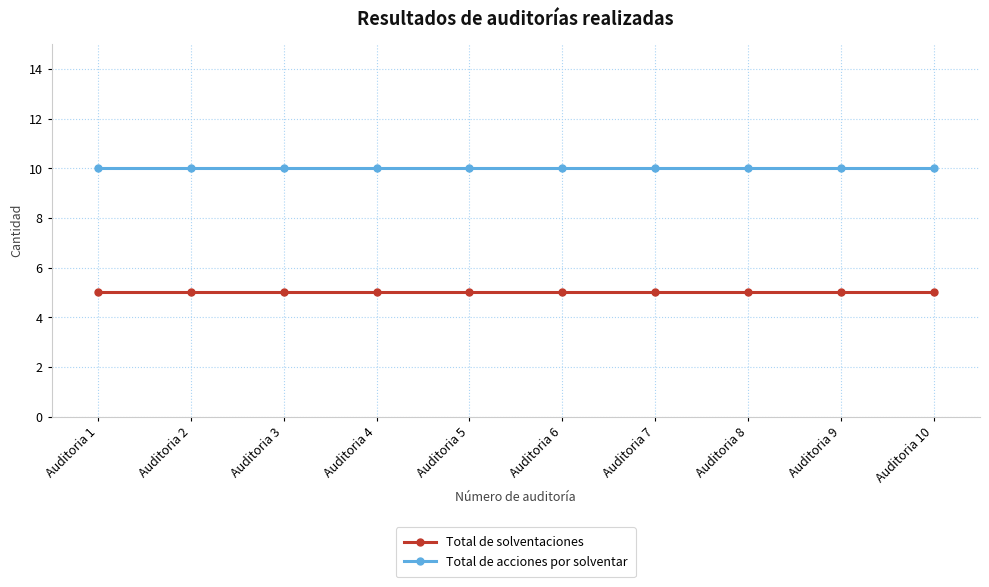

How many lines are shown in the chart?

2